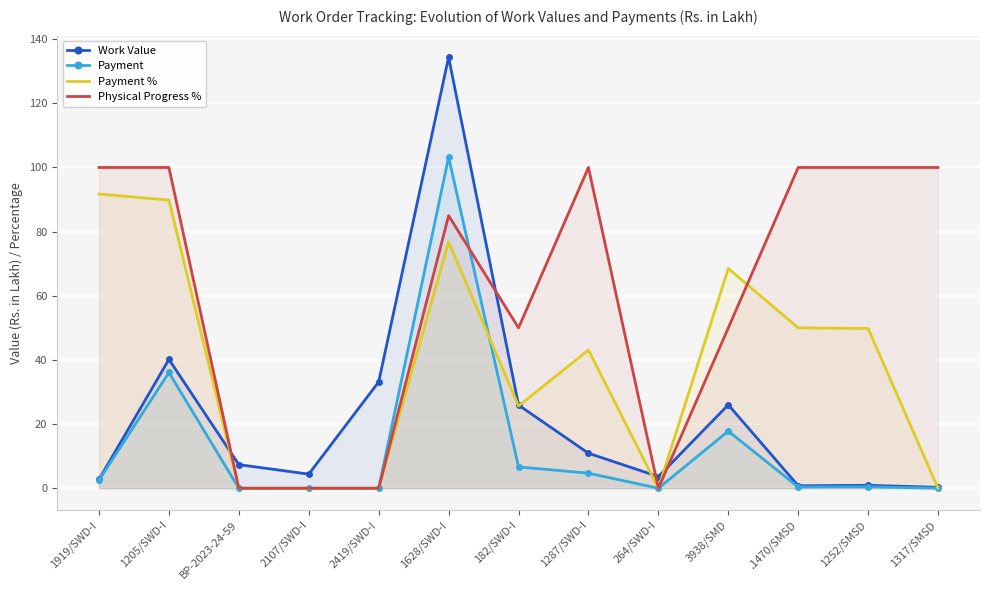

Between 264/SWD-I and 182/SWD-I, which is larger?

182/SWD-I